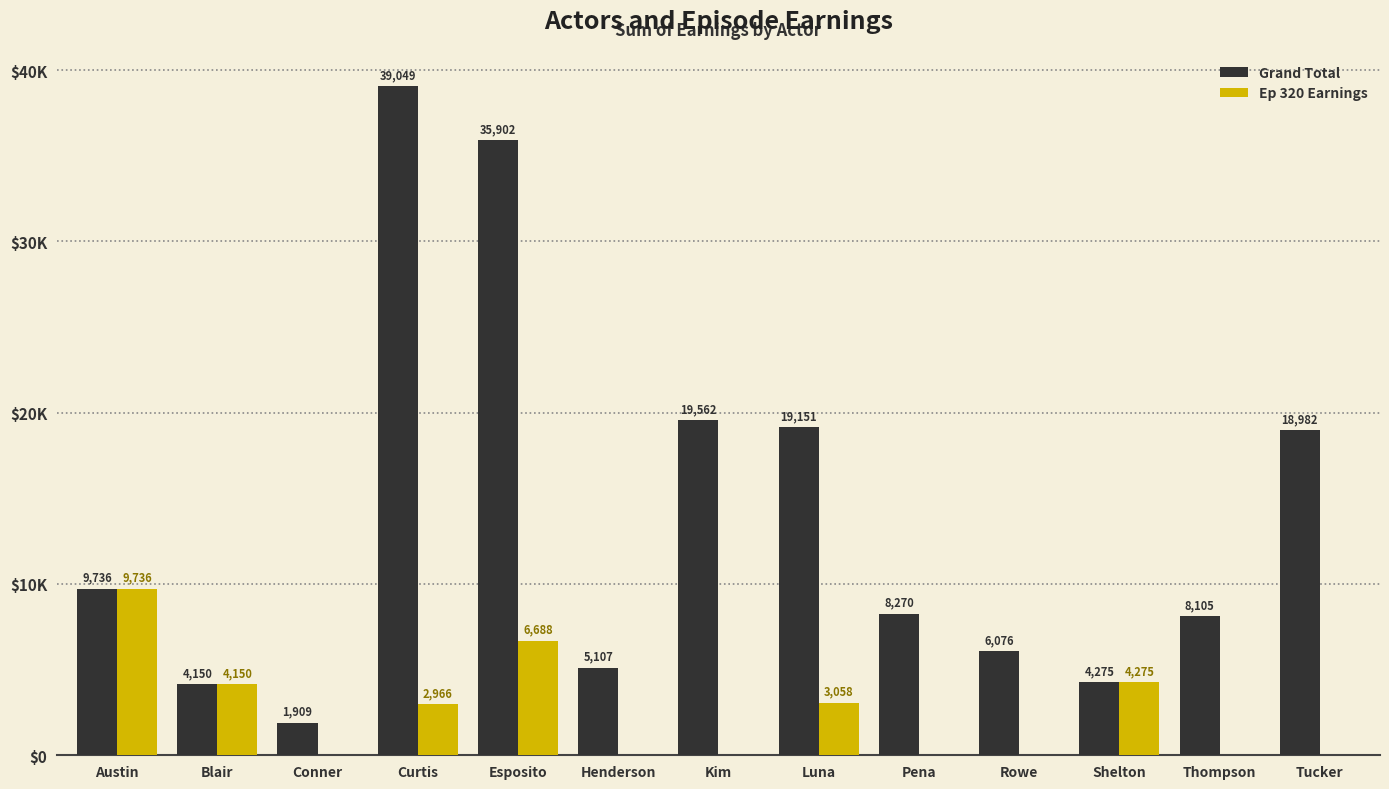

Reading left to right, transcribe all the data shown in this chart.

Grand Total: 9736	4150	1909	39049	35902	5107	19562	19151	8270	6076	4275	8105	18982
Ep 320 Earnings: 9736	4150	0	2966	6688	0	0	3058	0	0	4275	0	0